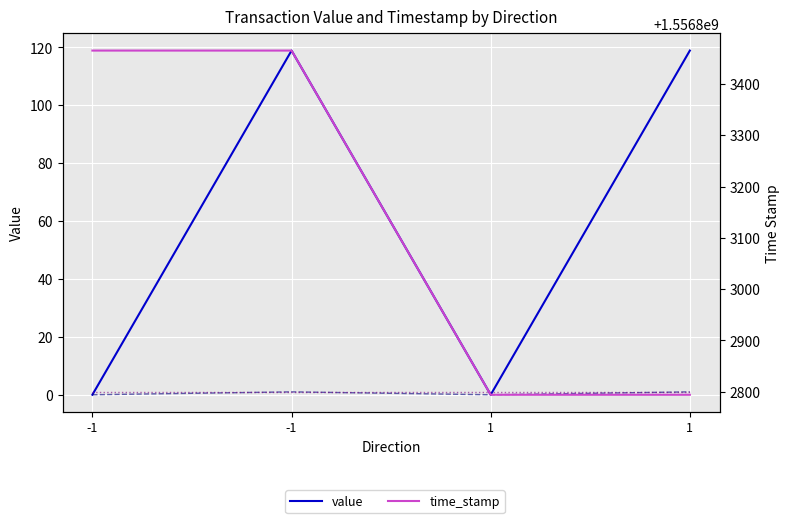

What is the difference between the maximum and second lowest values in the time_stamp series?

671.0